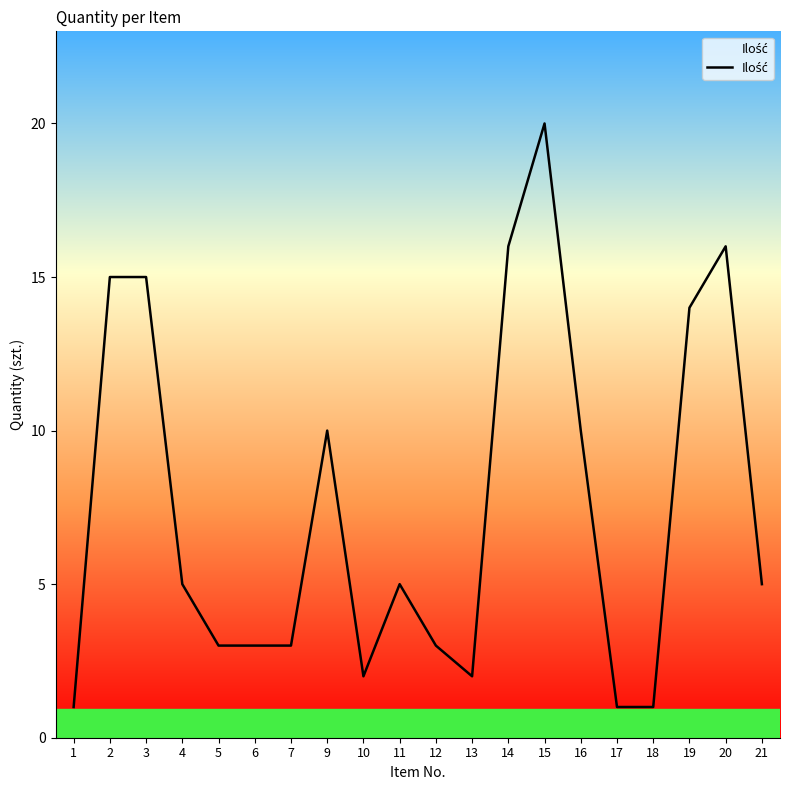

Reading left to right, list all the values displayed in this chart.

1	15	15	5	3	3	3	10	2	5	3	2	16	20	10	1	1	14	16	5